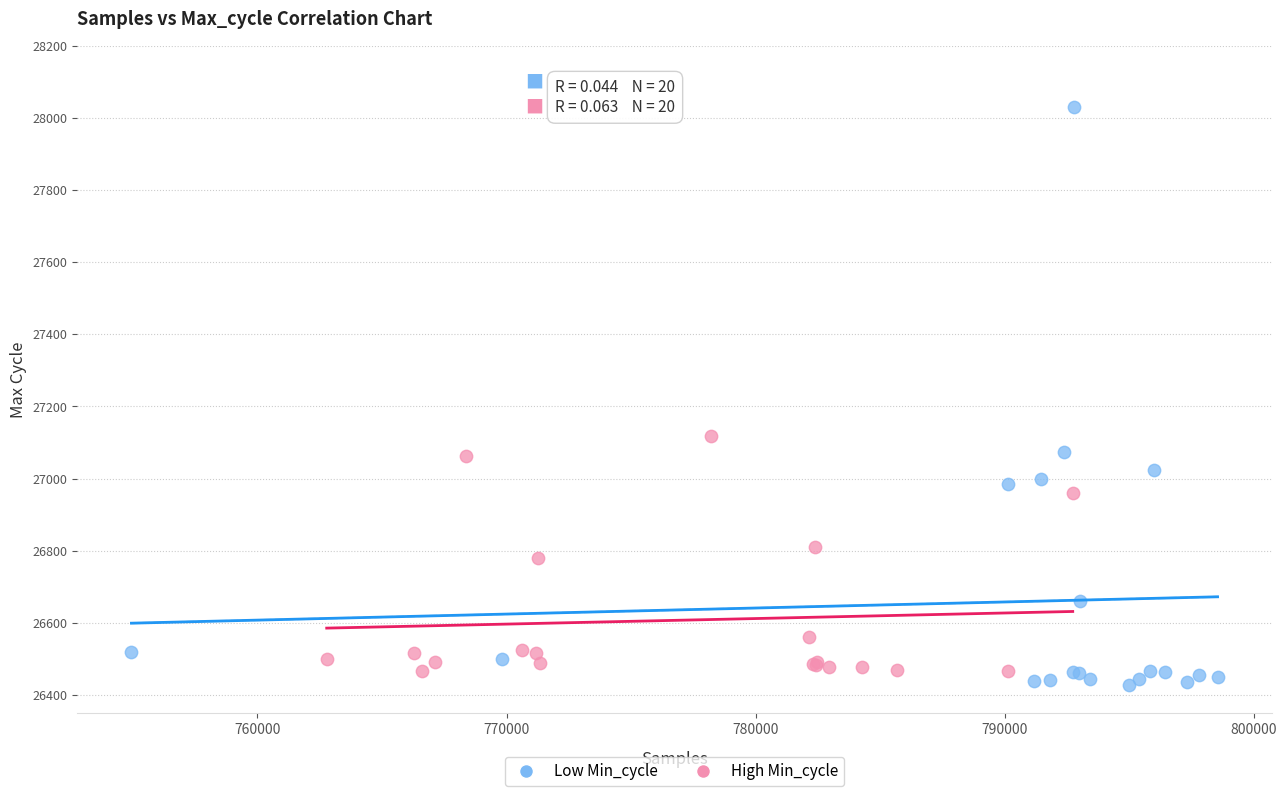

Which series reaches the minimum Y coordinate?

Low Min_cycle